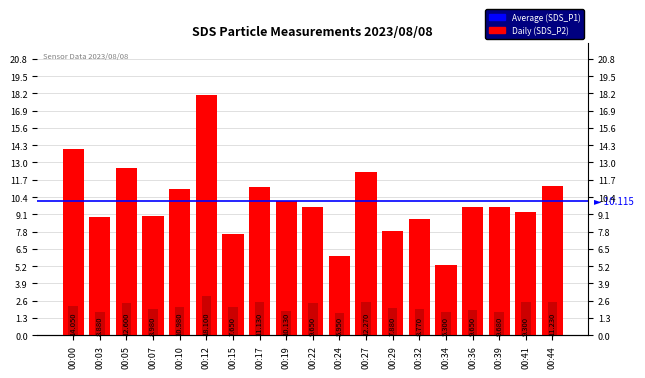

Reading left to right, extract all data points from this chart.

SDS_P1: 00:00=14.1	00:03=8.9	00:05=12.6	00:07=9.0	00:10=11.0	00:12=18.1	00:15=7.7	00:17=11.1	00:19=10.1	00:22=9.7	00:24=6.0	00:27=12.3	00:29=7.9	00:32=8.8	00:34=5.3	00:36=9.7	00:39=9.7	00:41=9.3	00:44=11.2
SDS_P2: 00:00=2.2	00:03=1.8	00:05=2.4	00:07=1.9	00:10=2.1	00:12=3.0	00:15=2.1	00:17=2.5	00:19=1.8	00:22=2.4	00:24=1.7	00:27=2.5	00:29=2.0	00:32=2.0	00:34=1.8	00:36=1.9	00:39=1.7	00:41=2.5	00:44=2.5